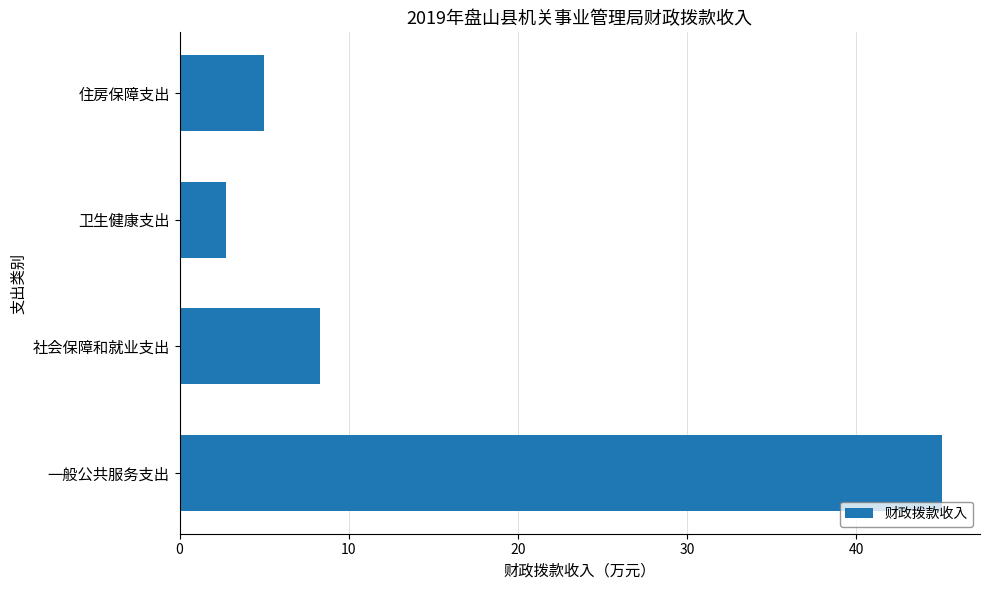

Is it true that the value at 社会保障和就业支出 is 3.1?

False